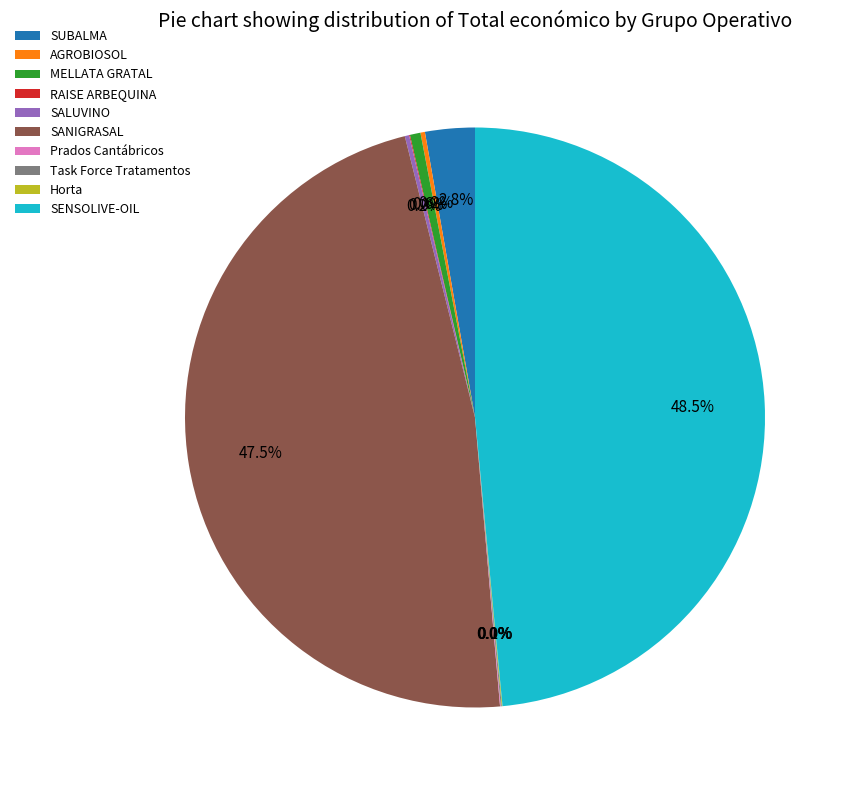

Is SANIGRASAL the majority of the pie?

No